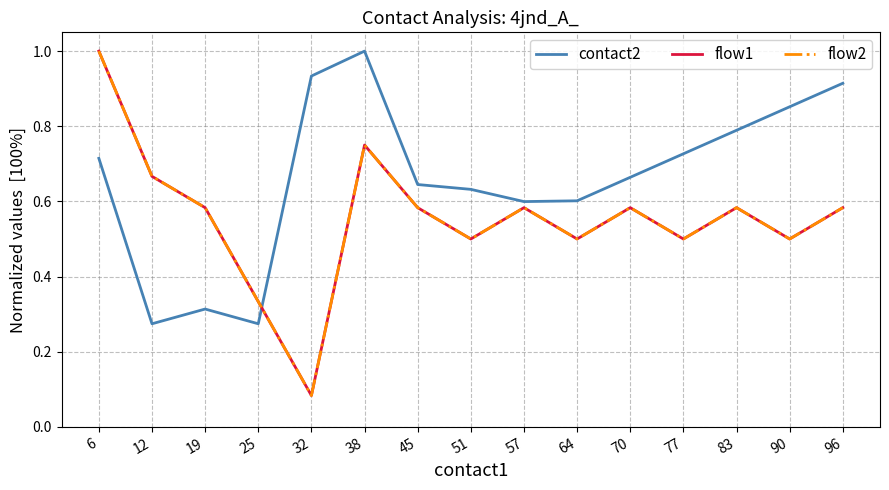

Reading left to right, what are all the values shown in this chart?

contact2: 0.7	0.3	0.3	0.3	0.9	1.0	0.6	0.6	0.6	0.6	0.7	0.7	0.8	0.9	0.9
flow1: 1.0	0.7	0.6	0.3	0.1	0.8	0.6	0.5	0.6	0.5	0.6	0.5	0.6	0.5	0.6
flow2: 1.0	0.7	0.6	0.3	0.1	0.8	0.6	0.5	0.6	0.5	0.6	0.5	0.6	0.5	0.6